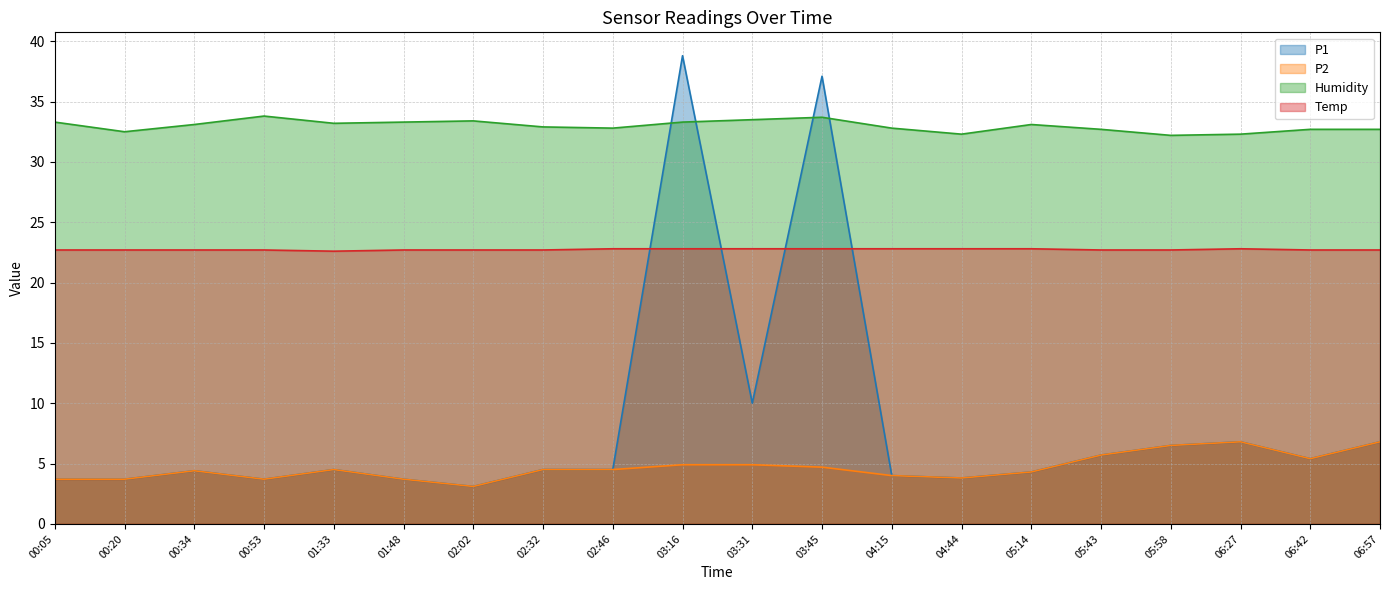

How many lines are shown in the chart?

4